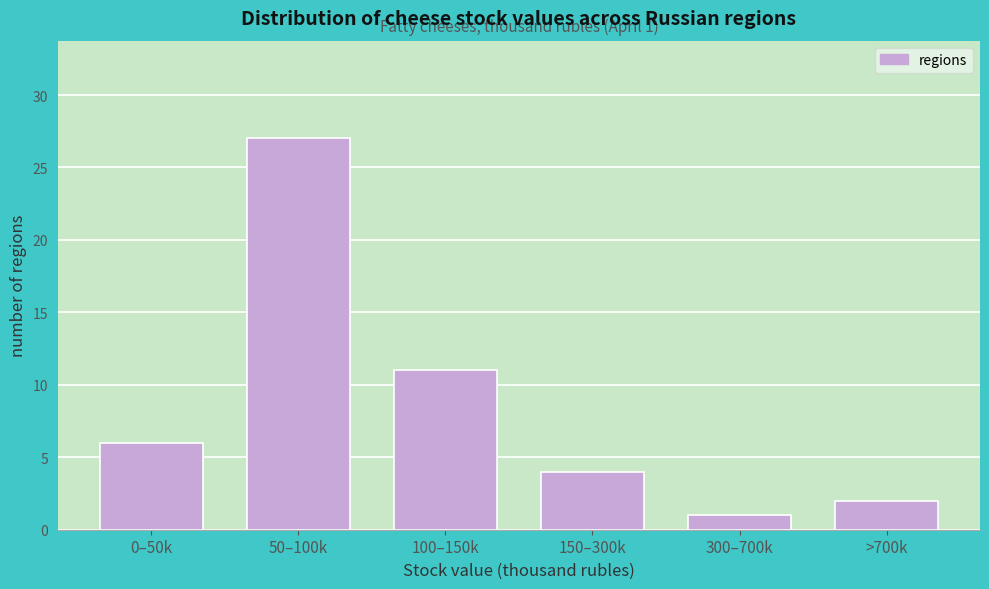

Reading left to right, transcribe all the data shown in this chart.

0–50k=6	50–100k=27	100–150k=11	150–300k=4	300–700k=1	>700k=2